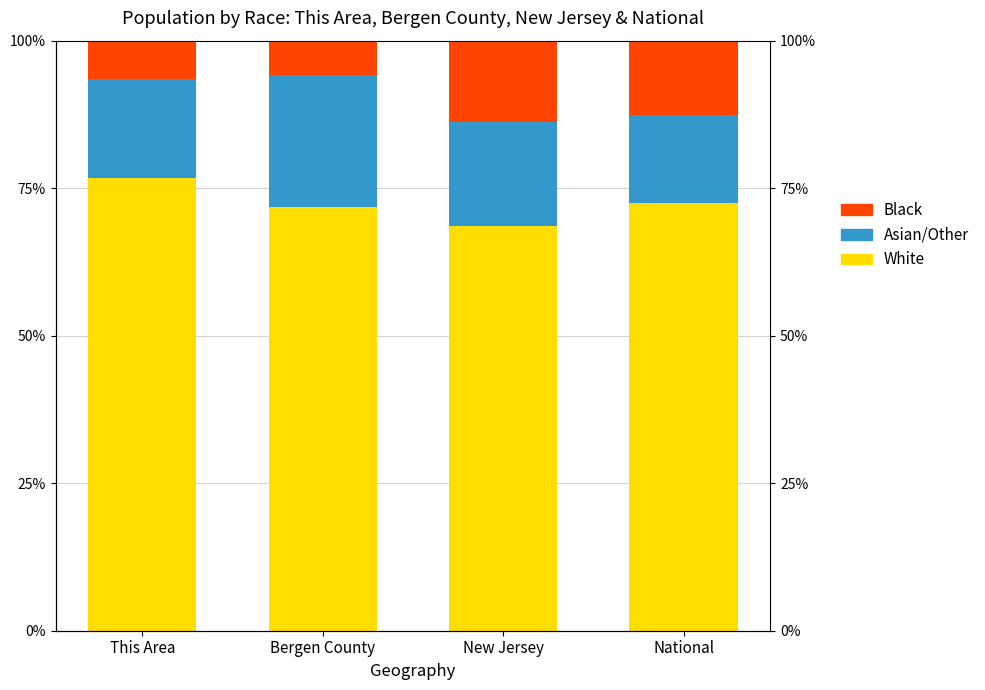

Is it true that Black equals 6.5 at This Area?

True